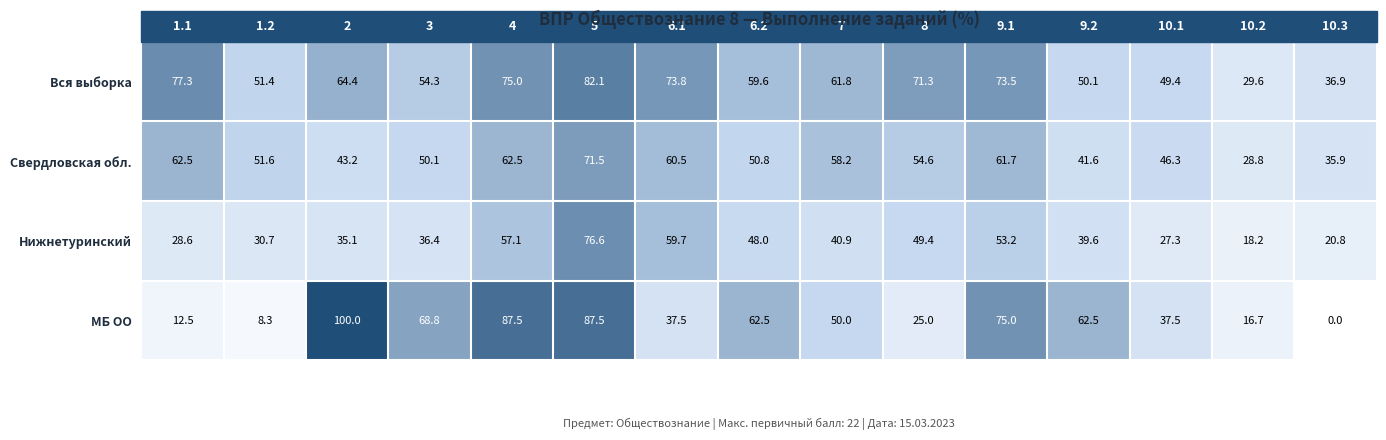

Rank the series by their maximum value, from highest to lowest.

МБ ОО, Вся выборка, Нижнетуринский, Свердловская обл.